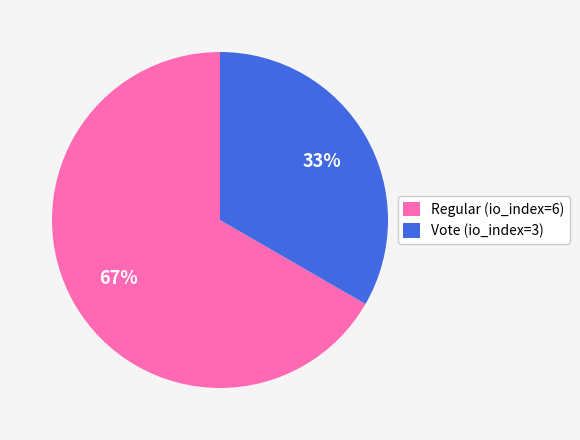

Does any single category account for the majority?

Yes